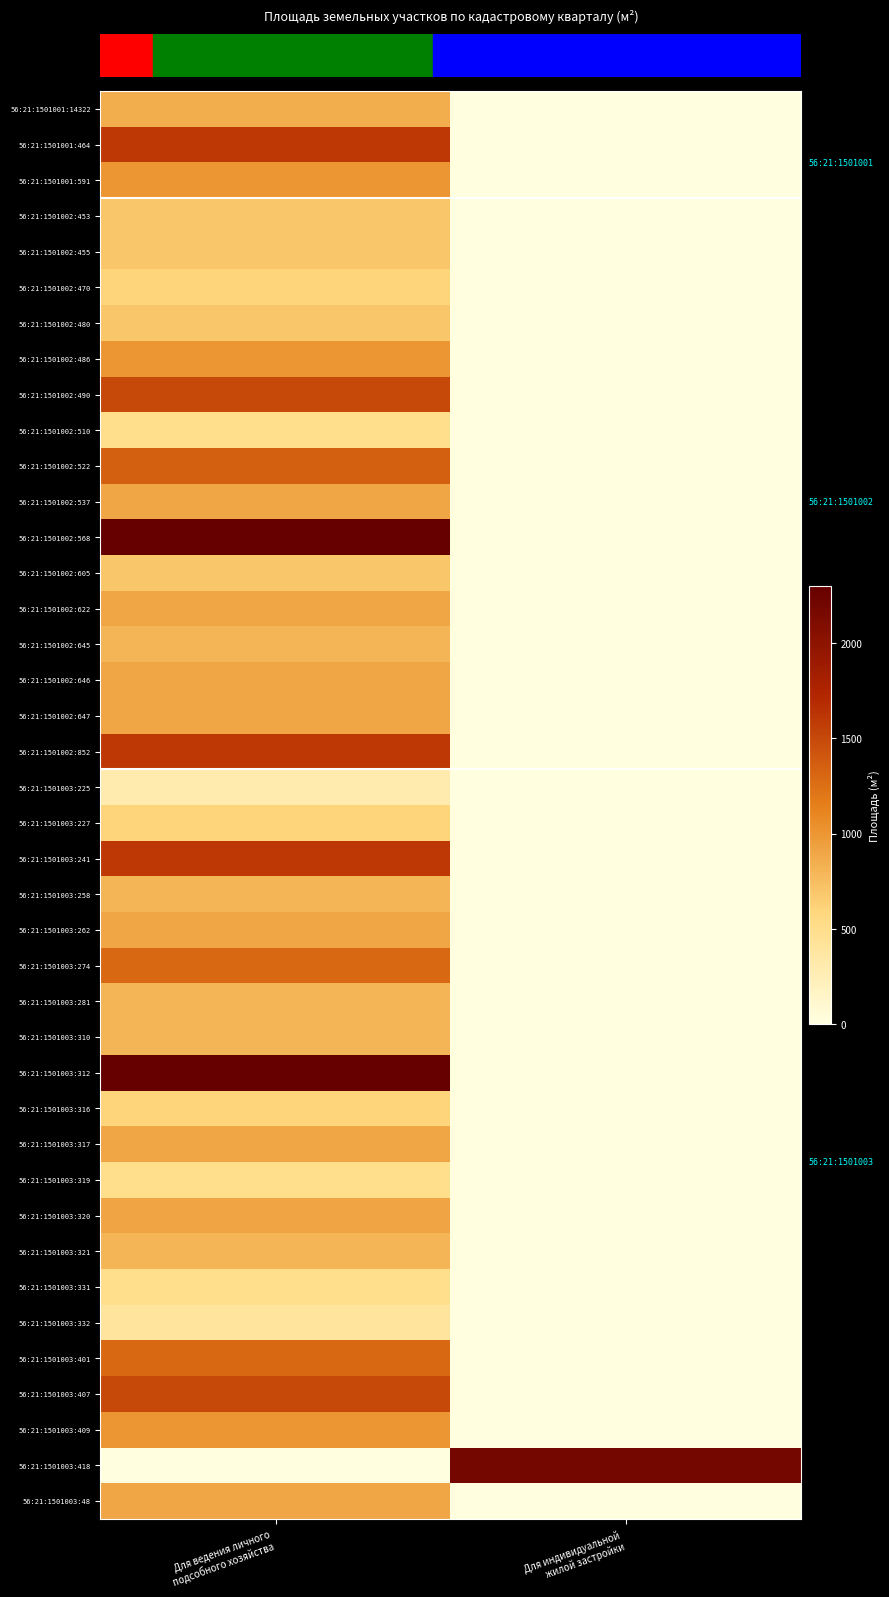

What is the difference between the highest and lowest values at Для индивидуальной
жилой застройки?

2184